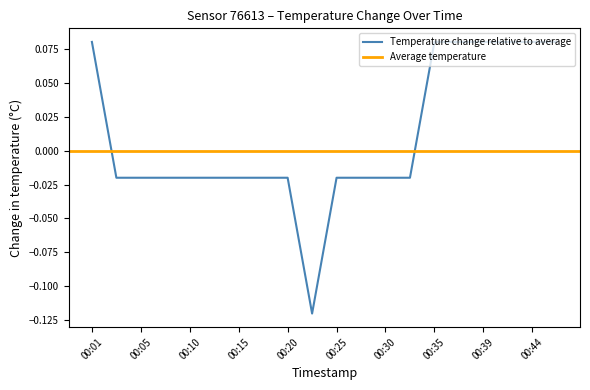

The value at 00:37 is 0.0. True or false?

False